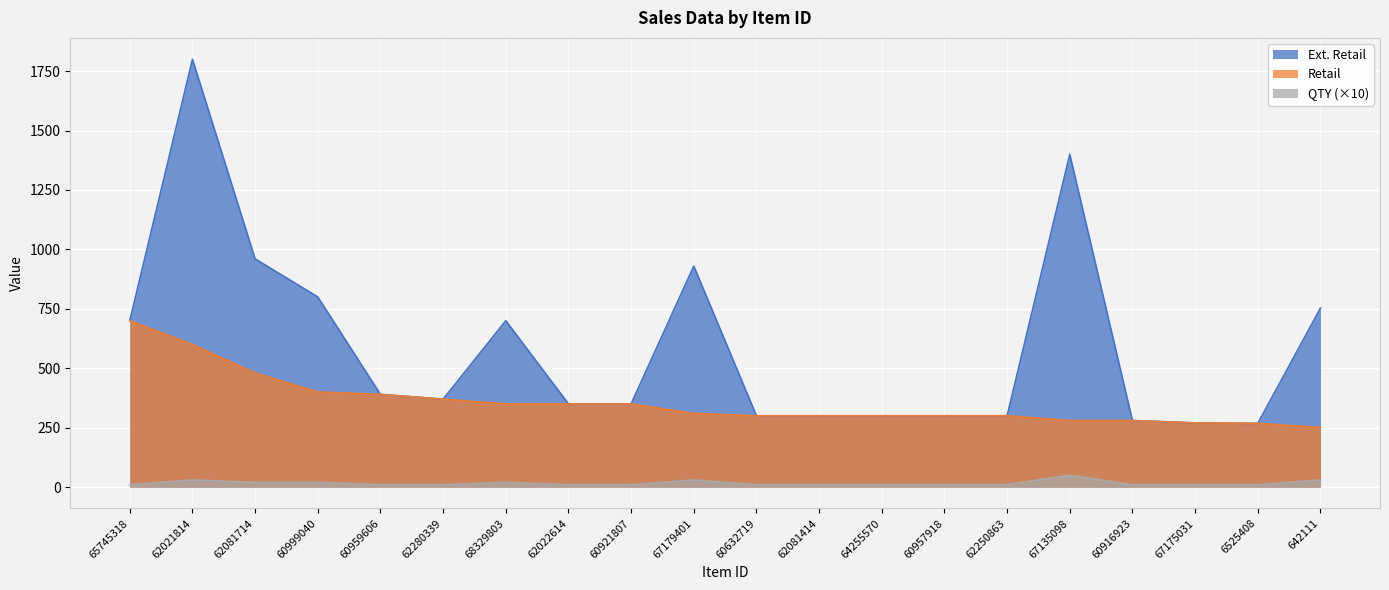

The value of Ext. Retail at 62280339 is 504.4. True or false?

False